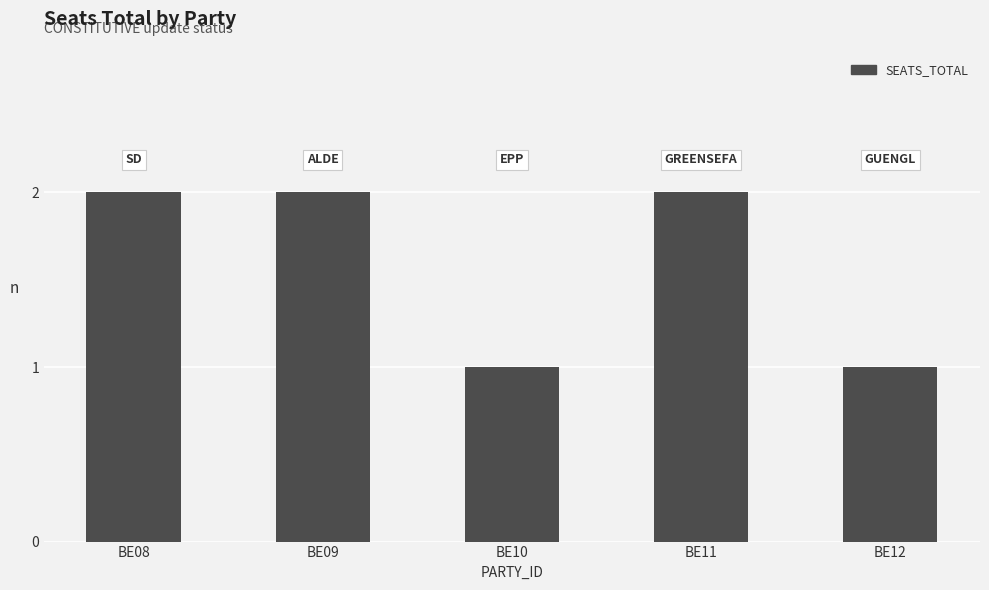

Reading left to right, what are all the values shown in this chart?

2	2	1	2	1